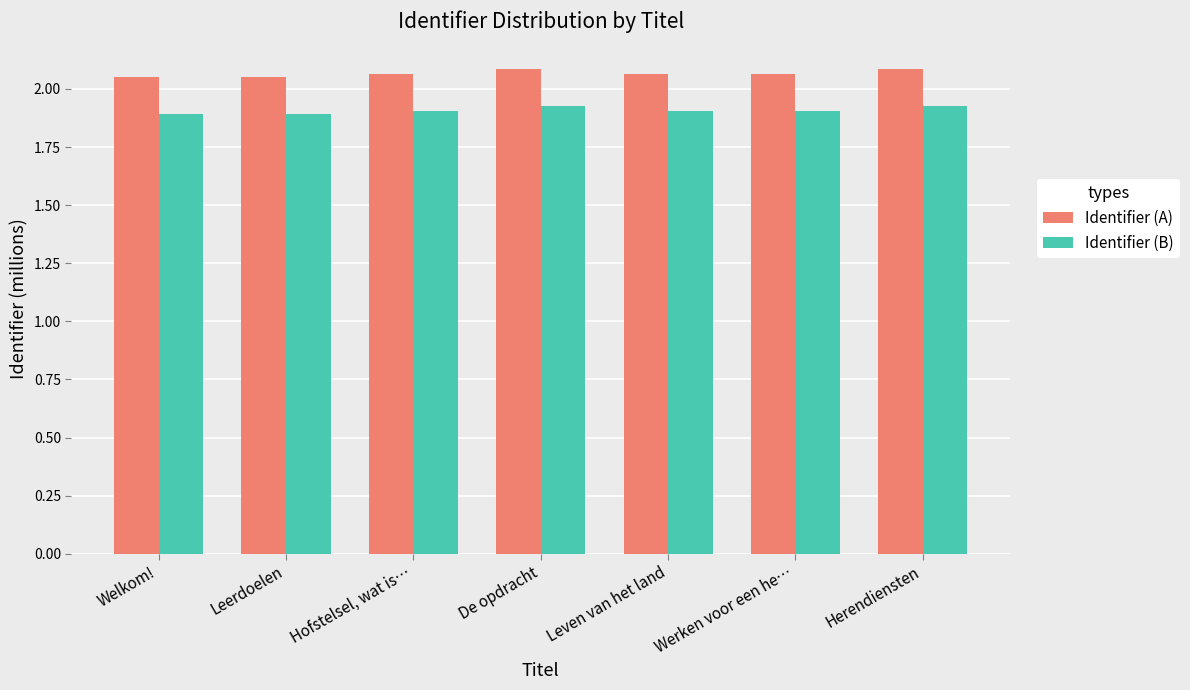

What is the label of the 2nd bar from the right?

Werken voor een he…